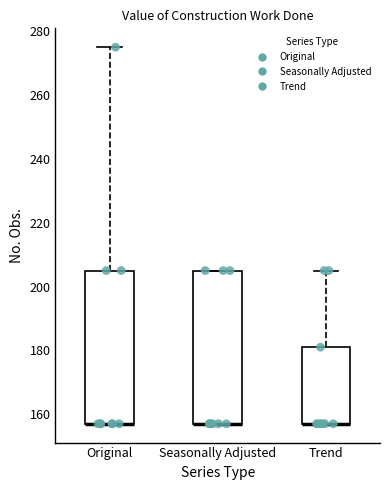

Reading left to right, read every box against the y-axis: the position of its median line, the range the box covers, and the ends of its whiskers. The values are not printed on the chart, so give them approximately, as read against the axis.

Original: median 158 (drawn on the box's lower edge), box 158 to 206, whiskers 158 to 276
Seasonally Adjusted: median 158 (drawn on the box's lower edge), box 158 to 206, whiskers 158 to 206
Trend: median 158 (drawn on the box's lower edge), box 158 to 182, whiskers 158 to 206